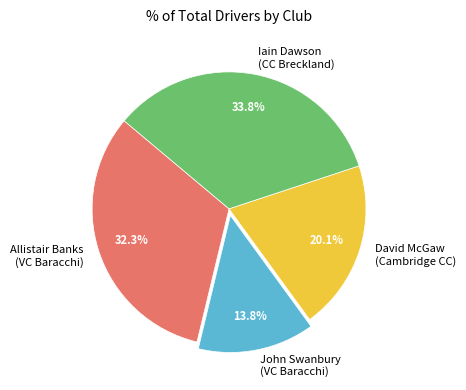

Do David McGaw (Cambridge CC) and Iain Dawson (CC Breckland) together represent more than half of the pie?

Yes